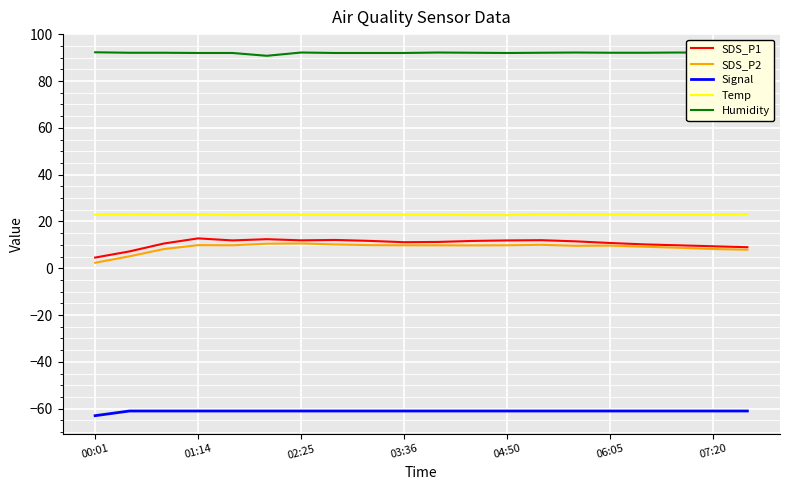

Count the Temp values in the range 22 to 23.

18